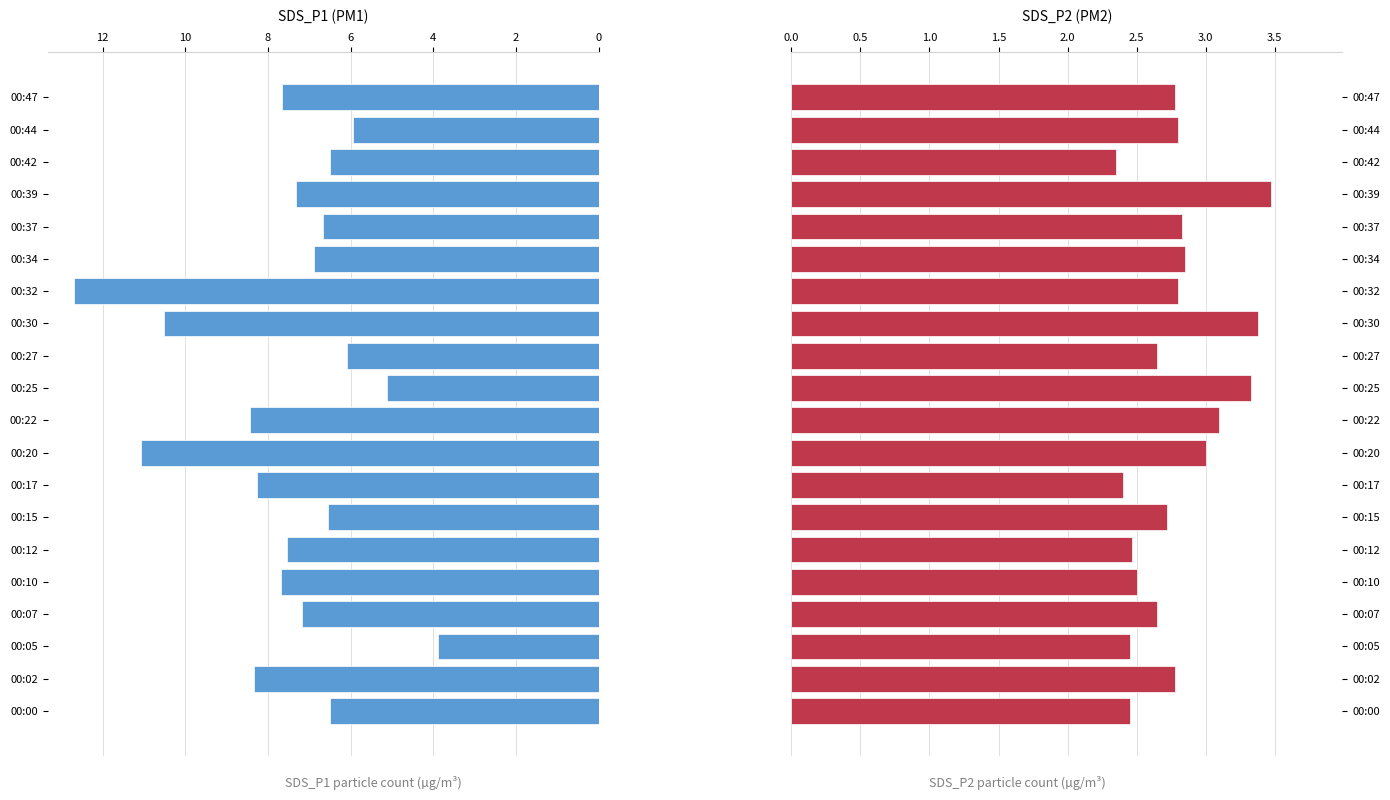

Reading right to left, extract all data points from this chart.

SDS_P1: 7.7	6.0	6.5	7.3	6.7	6.9	12.7	10.5	6.1	5.1	8.4	11.1	8.3	6.5	7.5	7.7	7.2	3.9	8.3	6.5
SDS_P2: 2.8	2.8	2.4	3.5	2.8	2.9	2.8	3.4	2.6	3.3	3.1	3.0	2.4	2.7	2.5	2.5	2.6	2.5	2.8	2.5